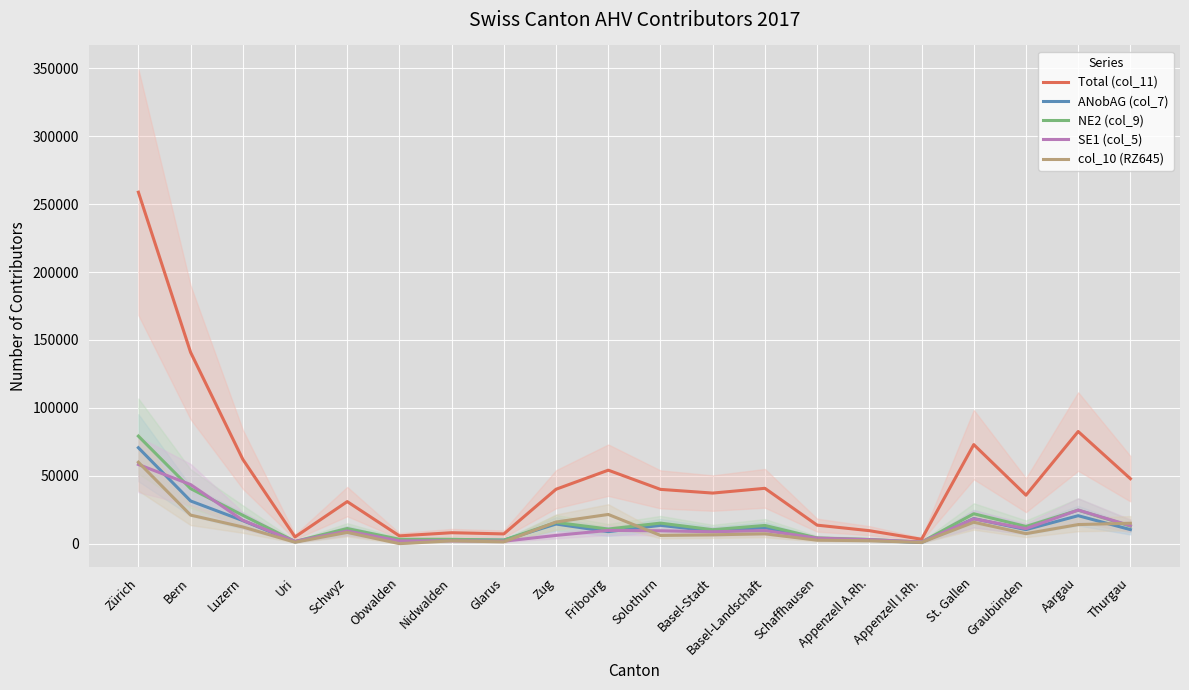

What is the value of the NE2 (col_9) point at the 8th from the left?

2587